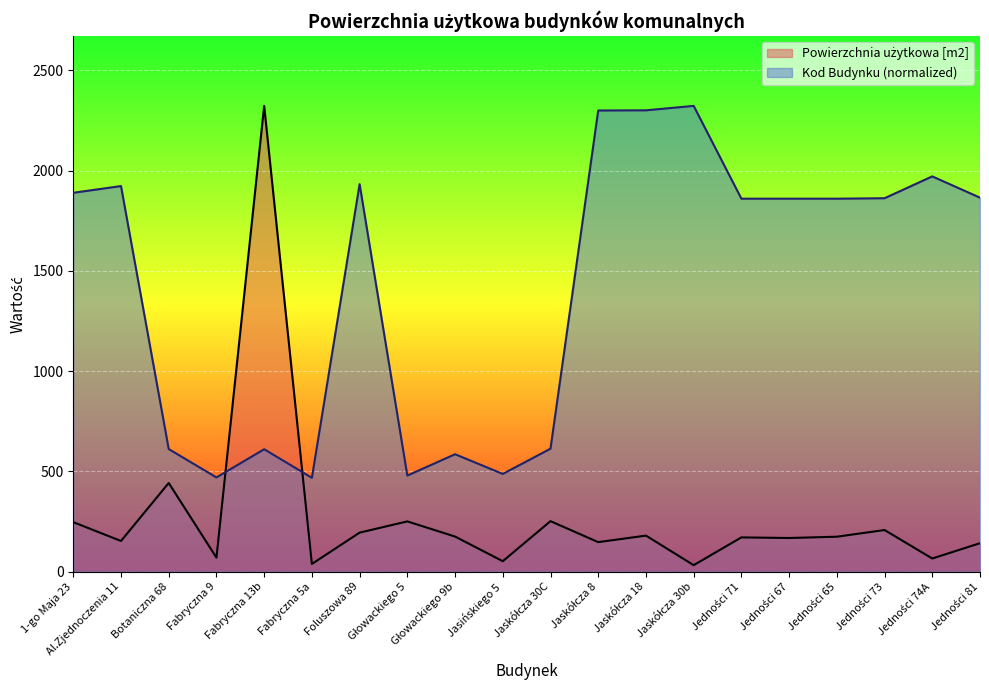

What is the difference between the maximum and minimum values in the Kod Budynku series?

1854.0